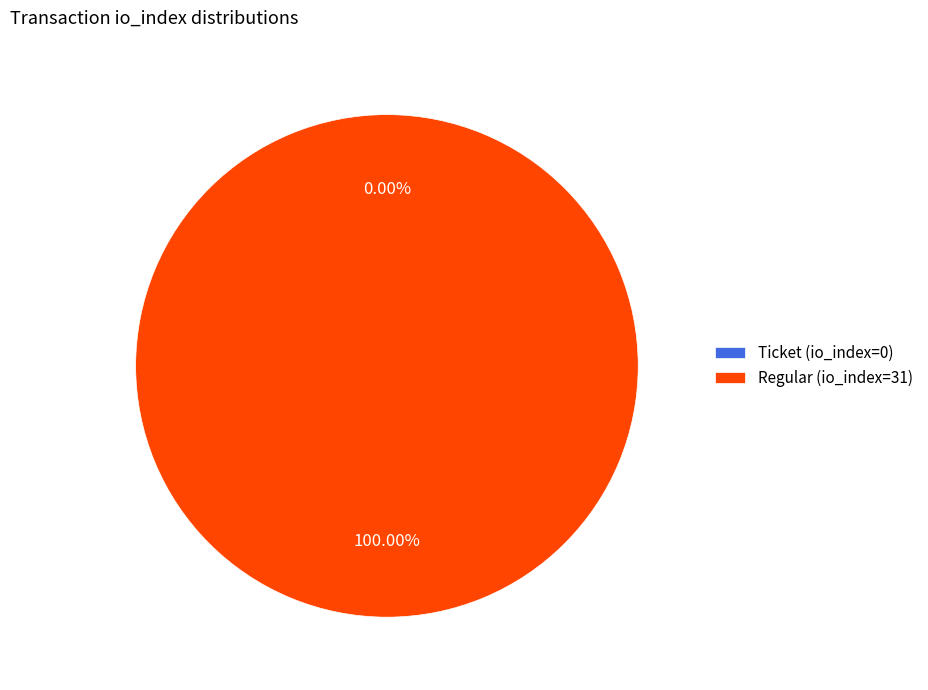

The Ticket (io_index=0) slice represents 1% of the pie. True or false?

False